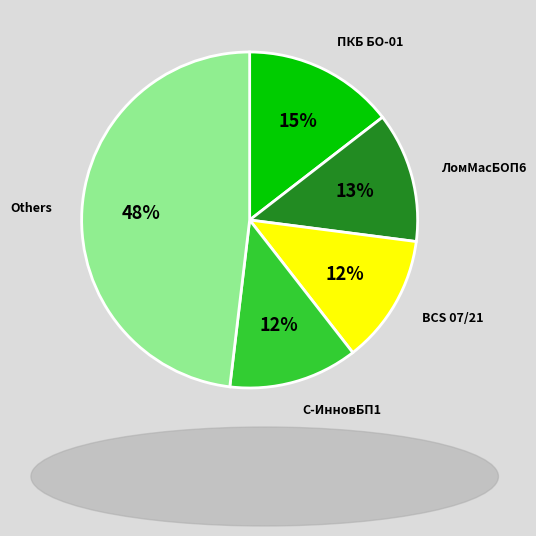

Is it true that ЛомМасБОП6 is 13% of the pie?

True